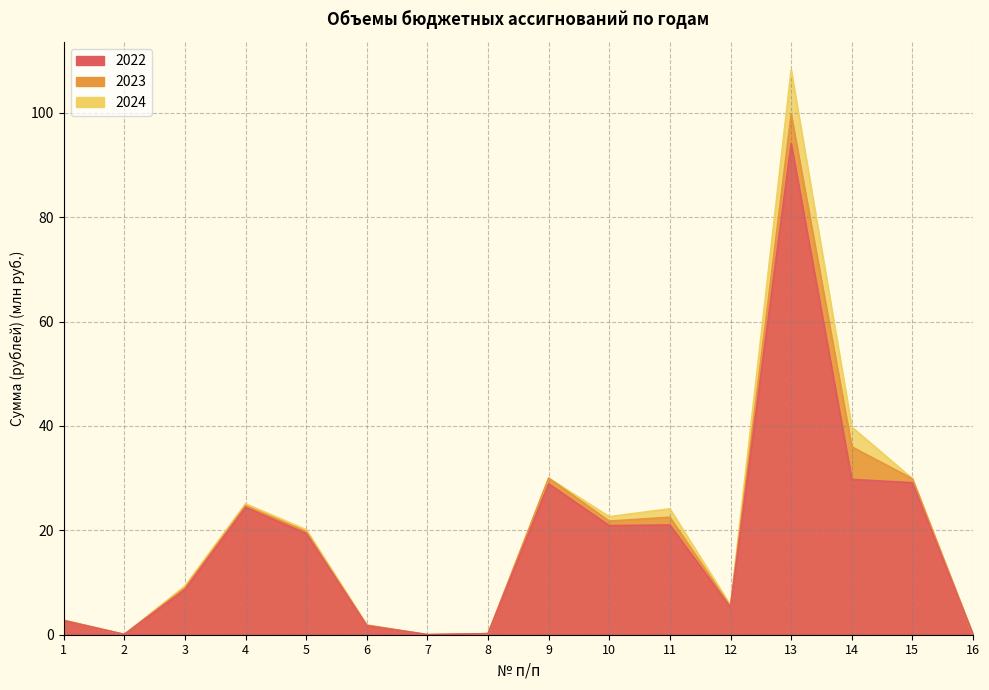

What is the value of the 2023 point at the 5th from the left?

19.8